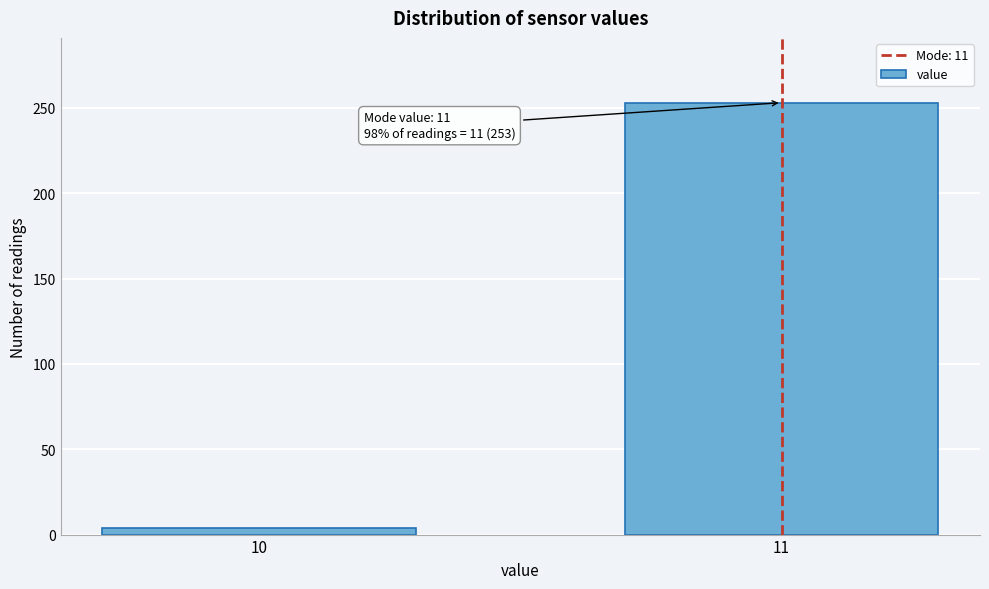

Reading left to right, list all the values displayed in this chart.

10=4	11=253